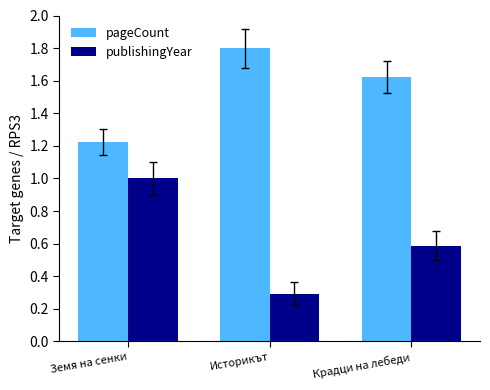

Which category has the highest value in the pageCount series?

Историкът